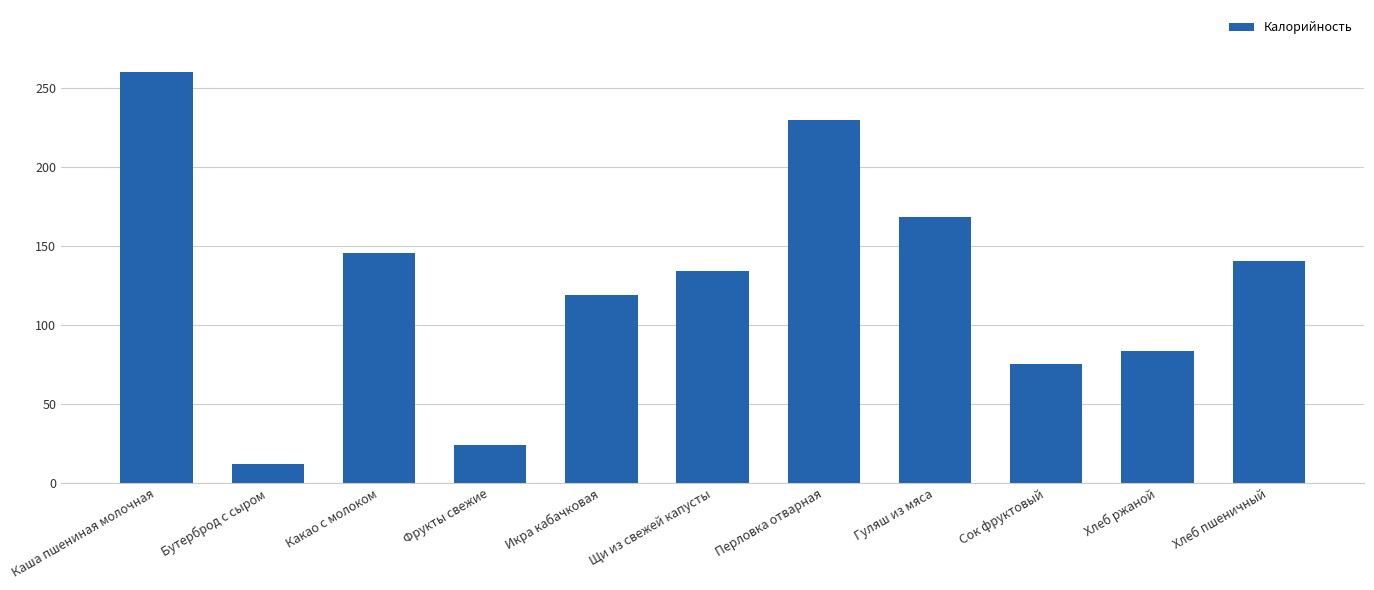

Rank the categories by value from highest to lowest.

Каша пшениная молочная, Перловка отварная, Гуляш из мяса, Какао с молоком, Хлеб пшеничный, Щи из свежей капусты, Икра кабачковая, Хлеб ржаной, Сок фруктовый, Фрукты свежие, Бутерброд с сыром